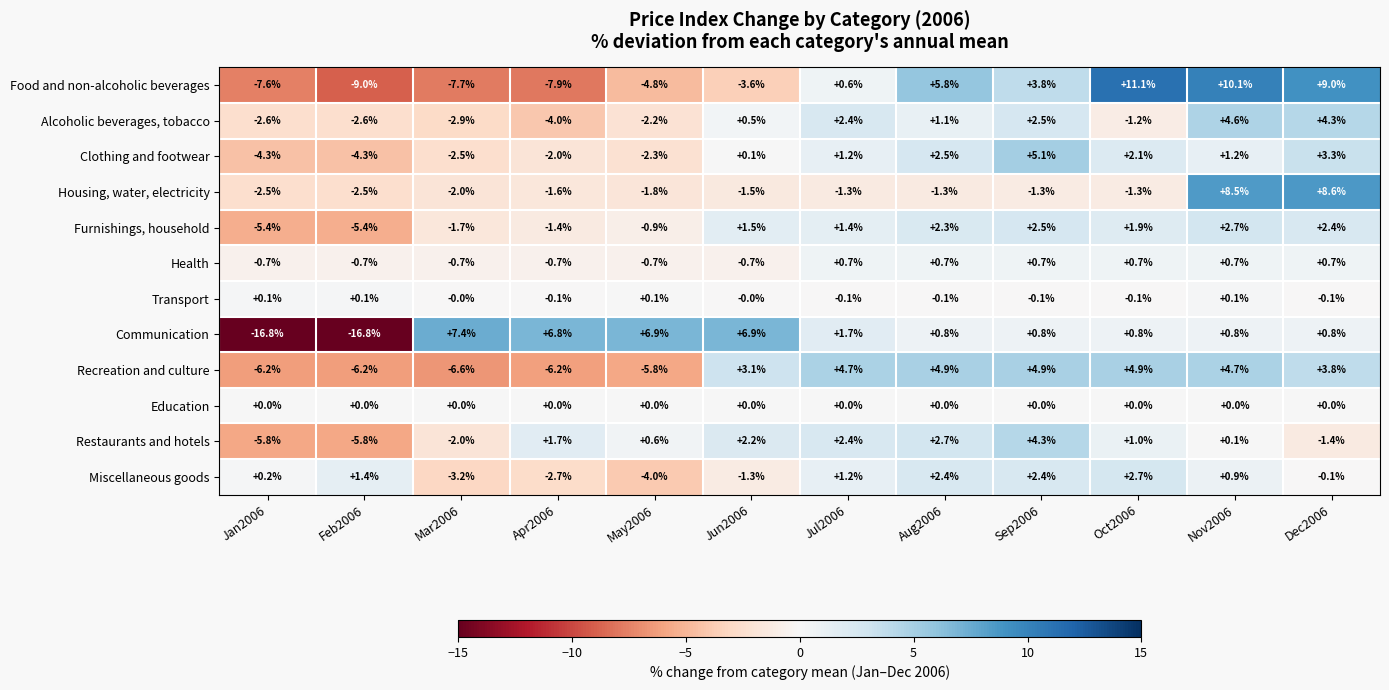

Rank the series at Apr2006 from lowest to highest value.

Food and non-alcoholic beverages, Recreation and culture, Alcoholic beverages, tobacco, Miscellaneous goods, Clothing and footwear, Housing, water, electricity, Furnishings, household, Health, Transport, Education, Restaurants and hotels, Communication